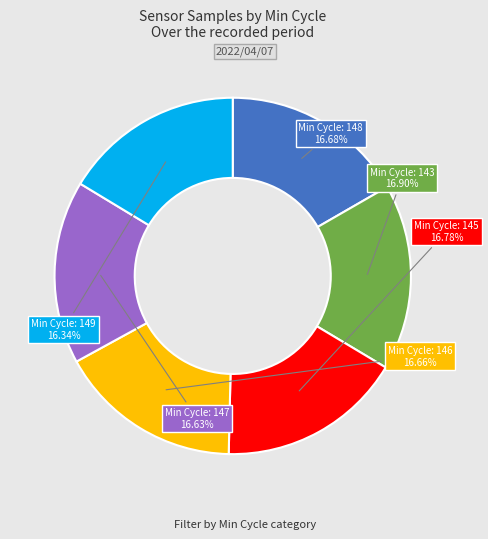

Is there a majority slice in this chart?

No